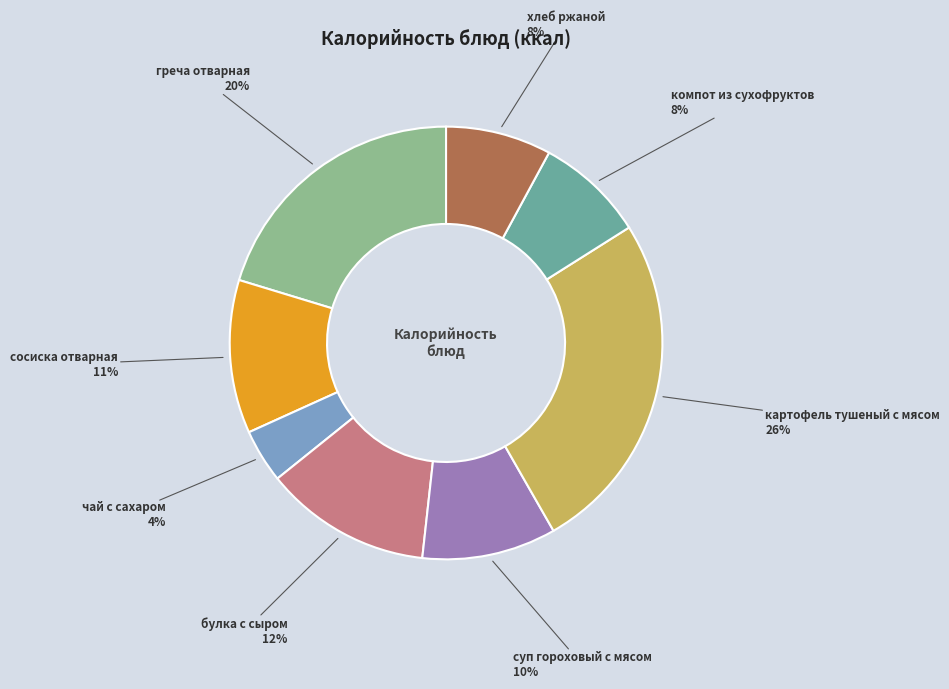

Does any single category account for the majority?

No